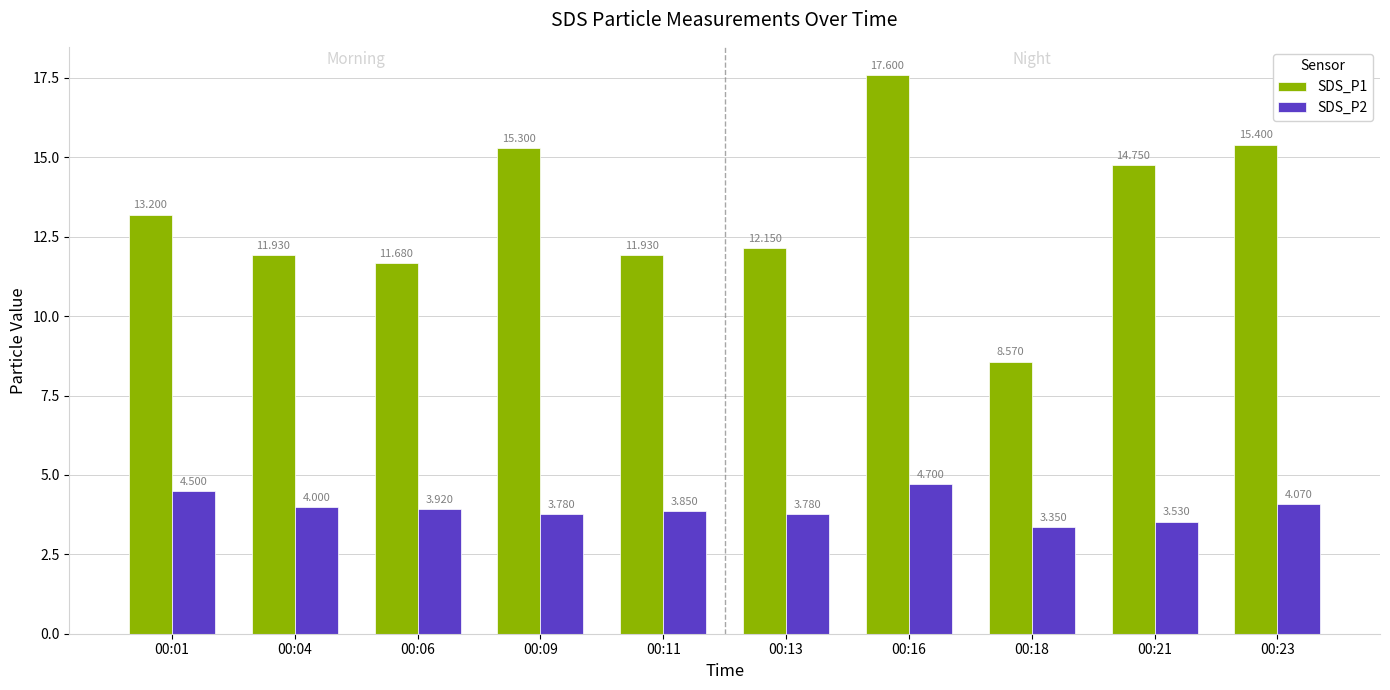

Is the value of SDS_P2 at 00:23 greater than the value of SDS_P1 at 00:18?

No